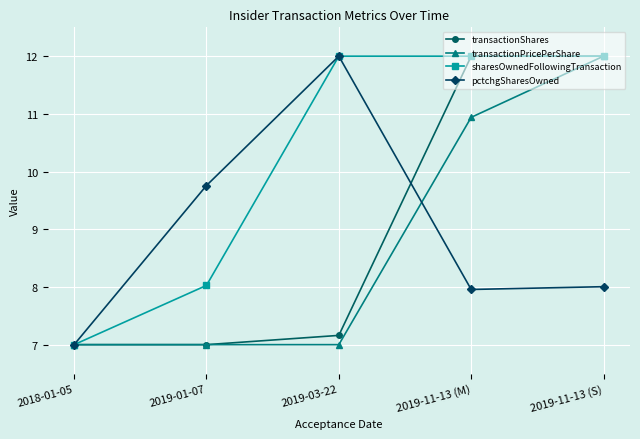

How many lines are shown in the chart?

4